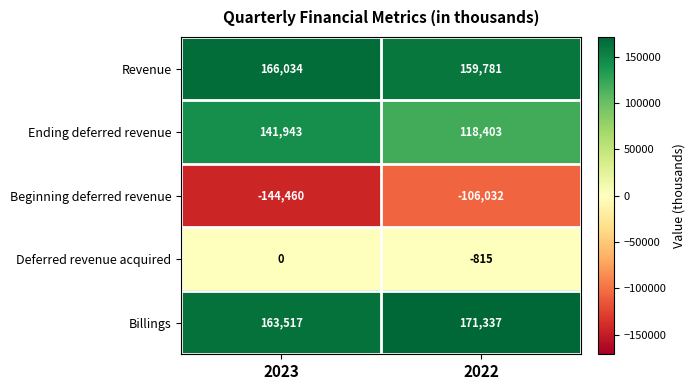

Reading left to right, list all the values displayed in this chart.

Revenue: 166034	159781
Ending deferred revenue: 141943	118403
Beginning deferred revenue: -144460	-106032
Deferred revenue acquired: 0	-815
Billings: 163517	171337